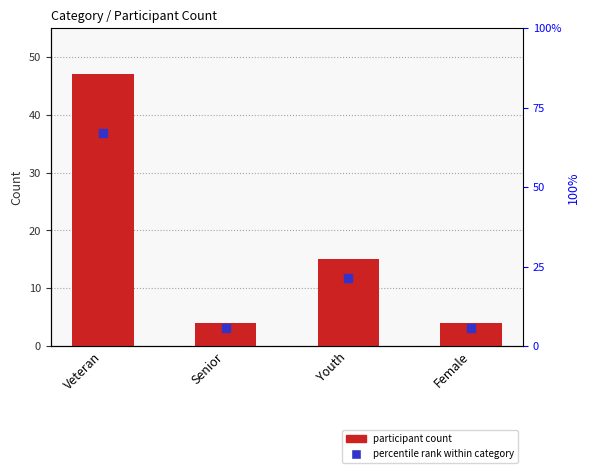

Which series contains the lowest Y value?

participant count